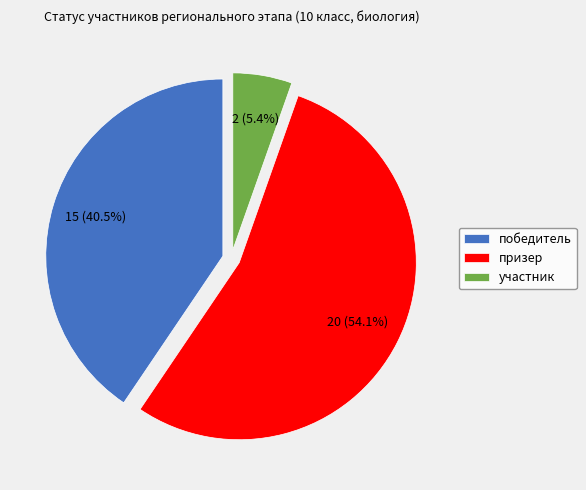

How much of the chart is everything except призер?

45.9%